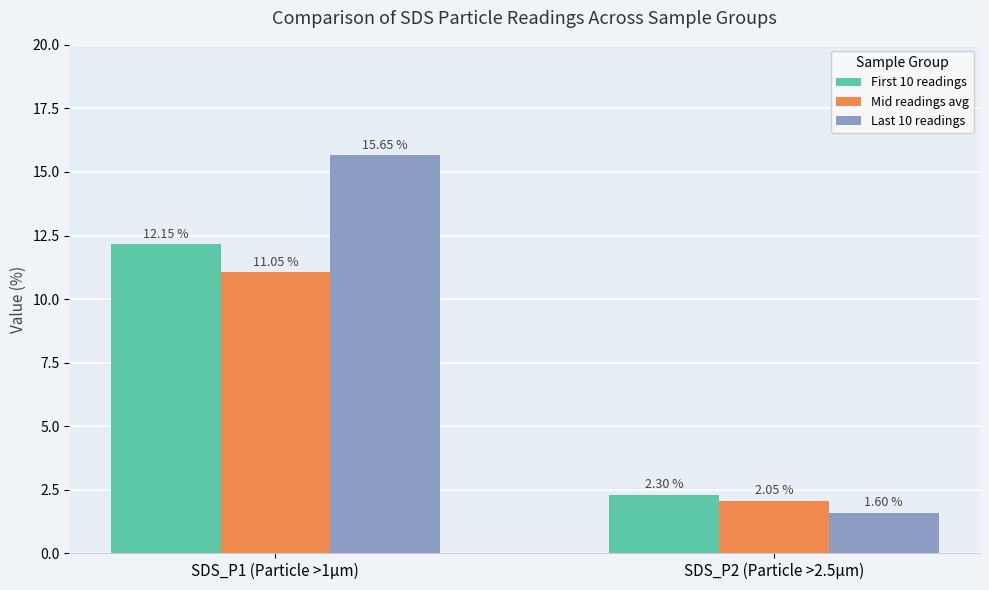

Read the Last 10 readings value at SDS_P1 (Particle >1µm).

15.7